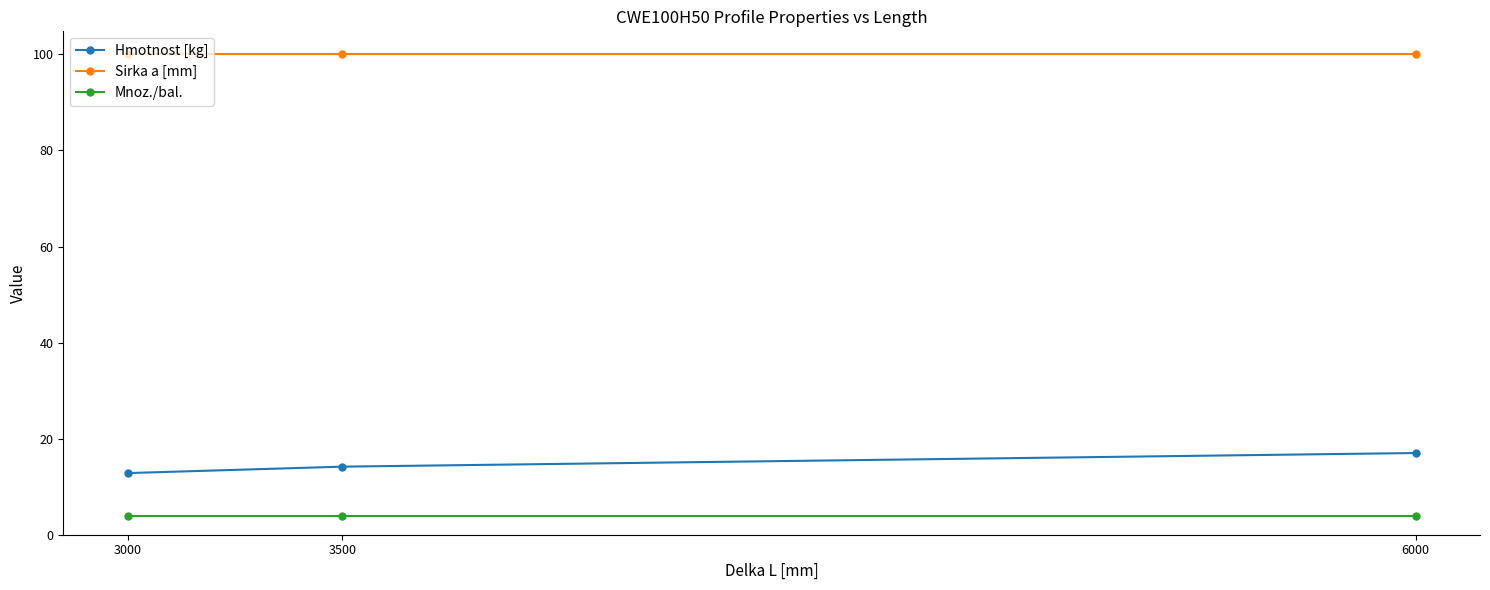

Which series has the largest range (max minus min)?

Hmotnost [kg]